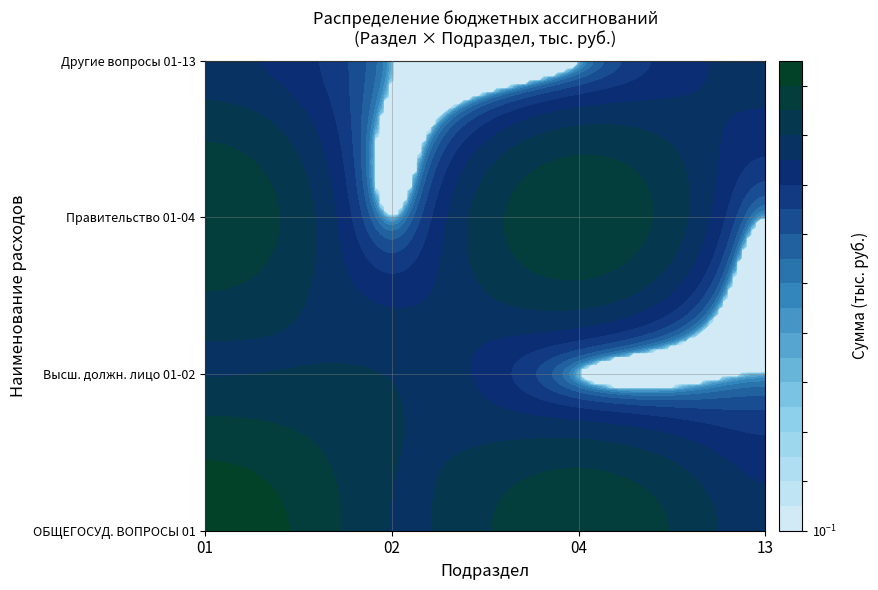

Between 0 and 2, which series saw the biggest shift?

01